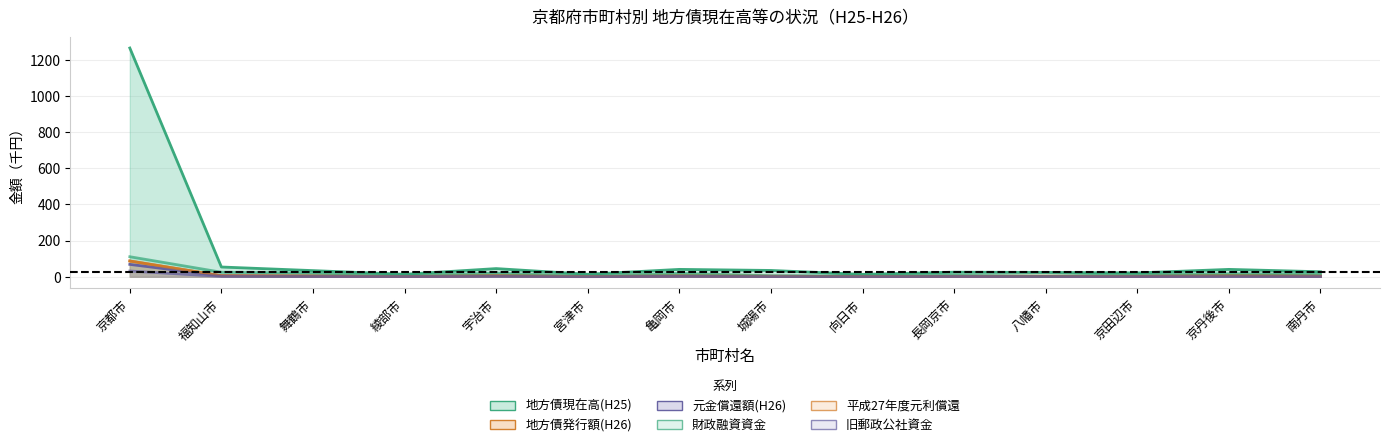

In 地方債発行額(H26), how many points are lower than both neighbors (excluding endpoints)?

4